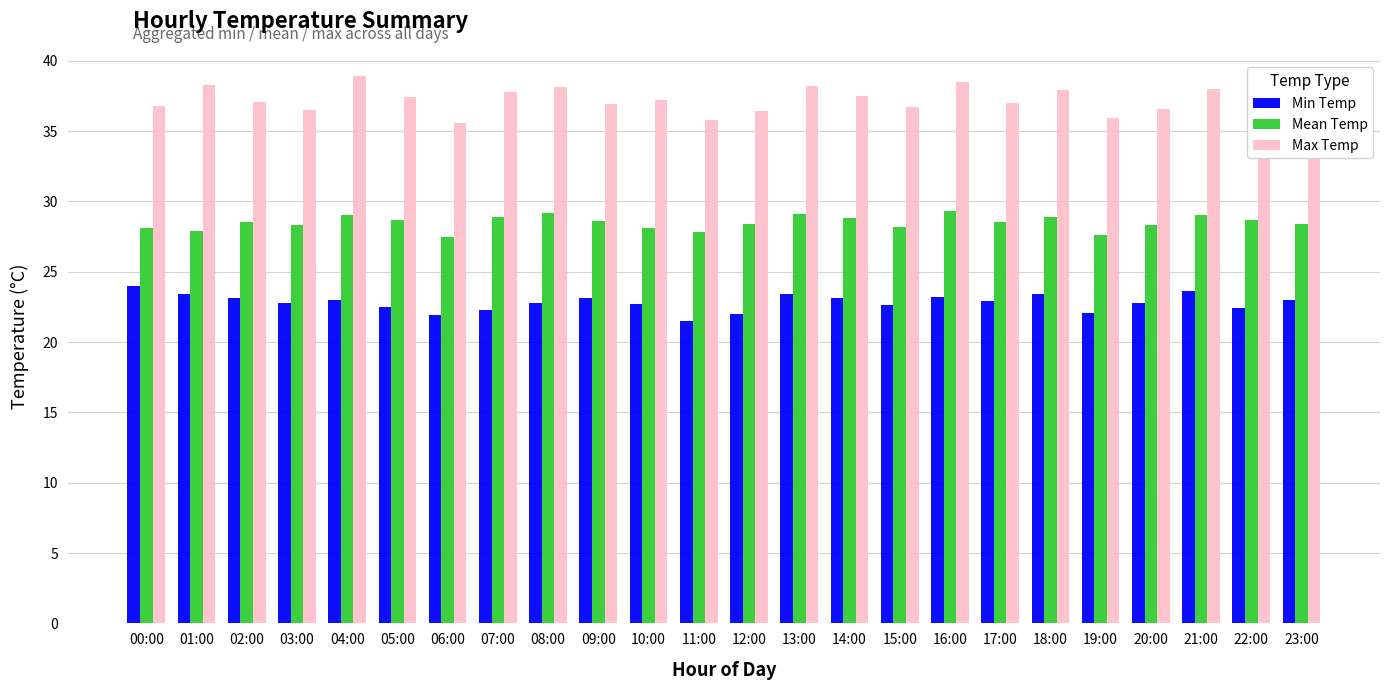

How many bars are there in total?

72